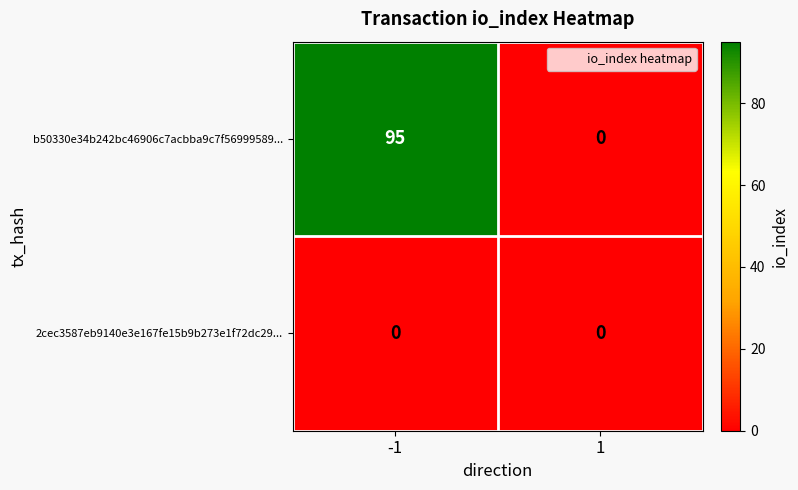

How many data points does each series have?

2